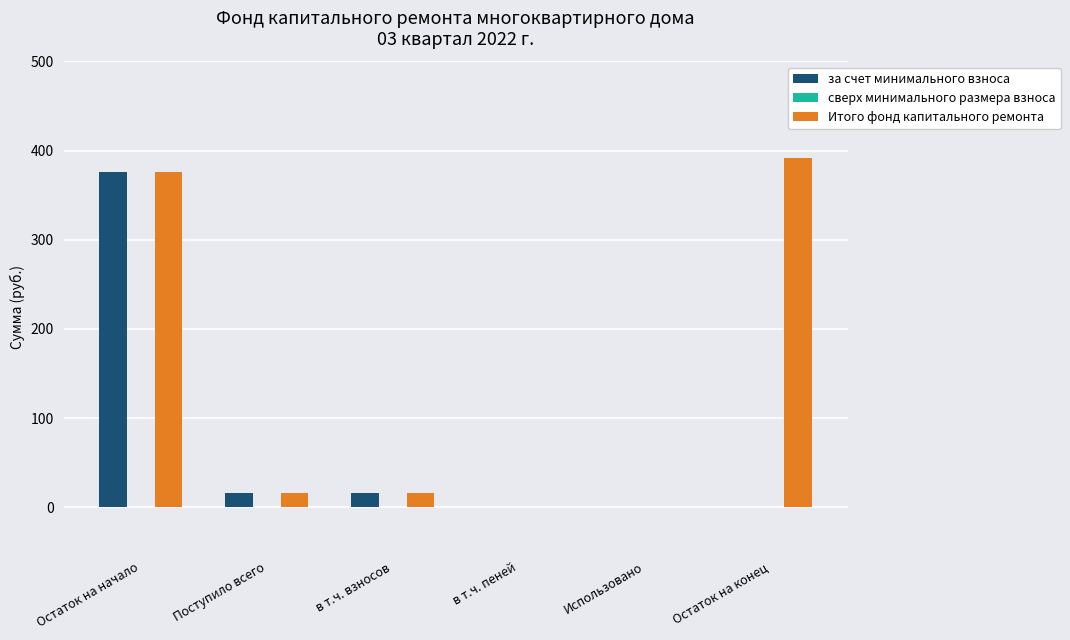

Is it true that Итого фонд капитального ремонта equals 15.7 at Поступило всего?

True